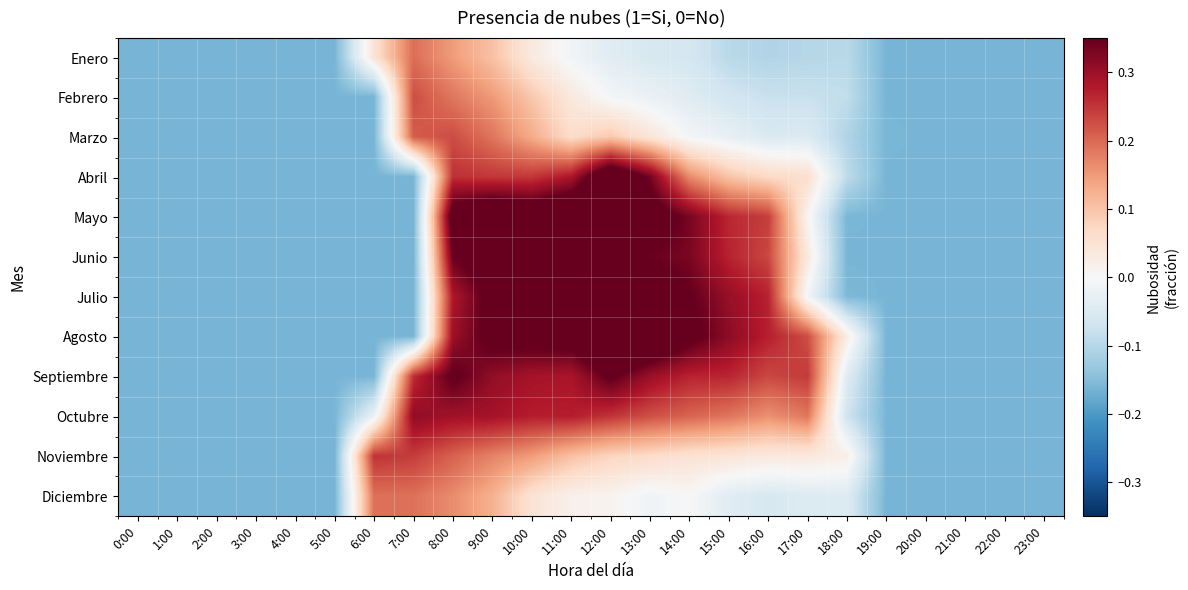

What is the spread (max minus min) of values at 9:00?

0.3